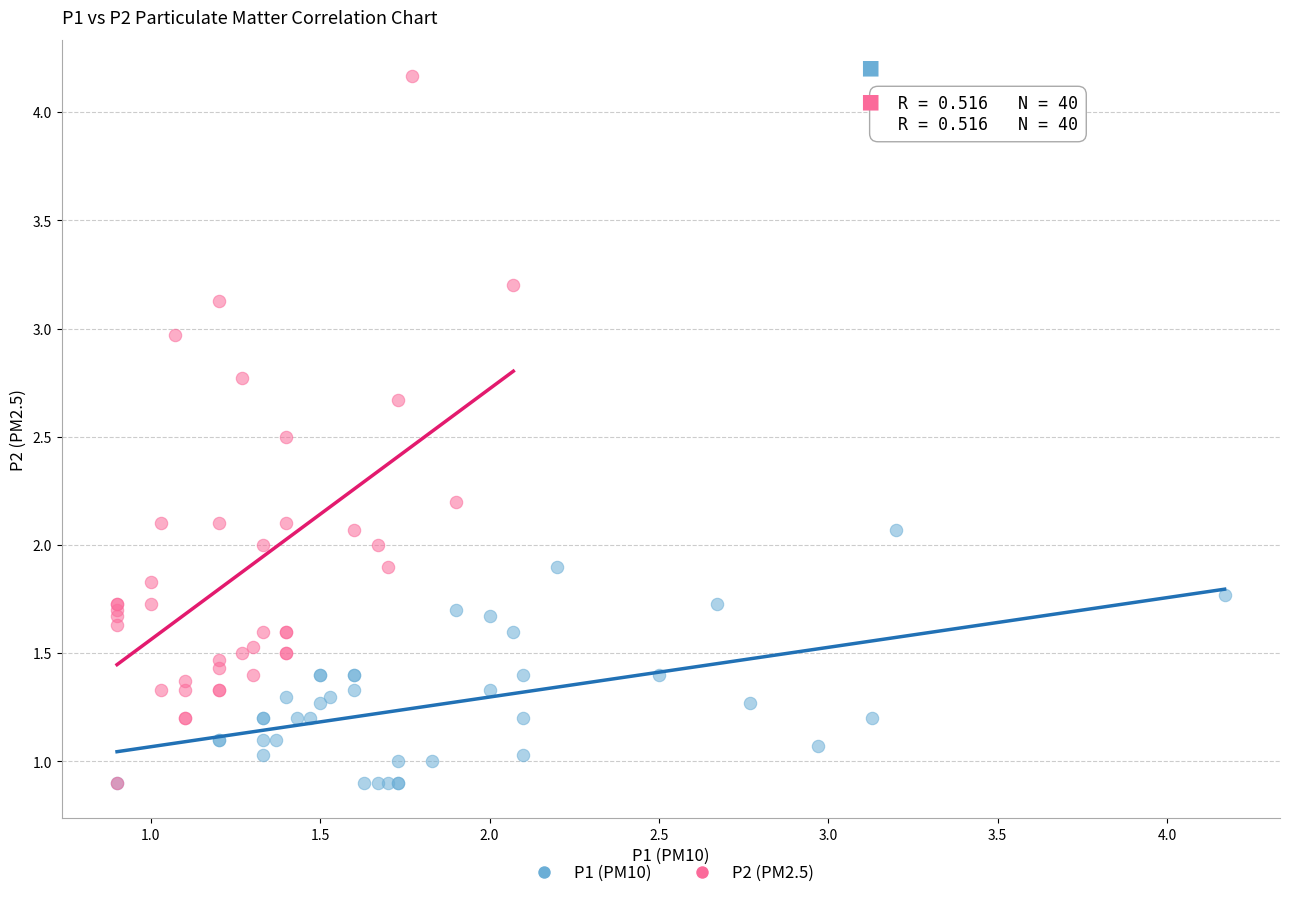

Which series has the largest Y range (max minus min)?

P2 (PM2.5)